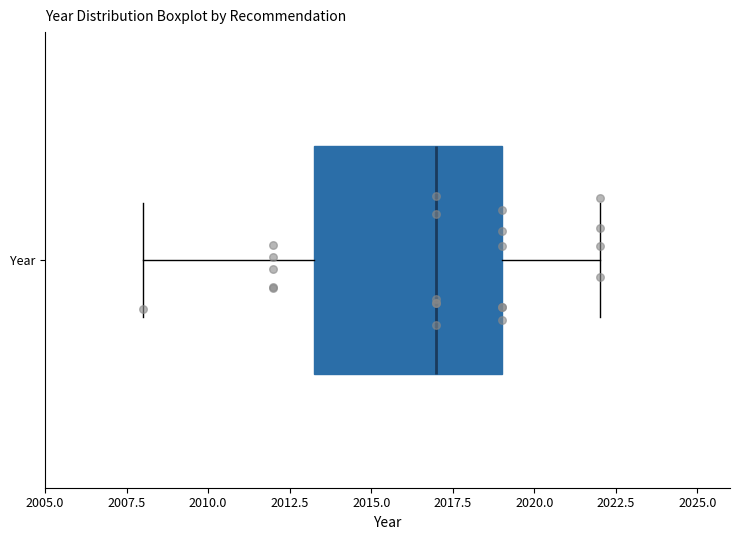

Where does the median line of the box for Year sit on the x-axis? The values are not printed on the chart, so give them approximately, as read against the axis.

2017.0